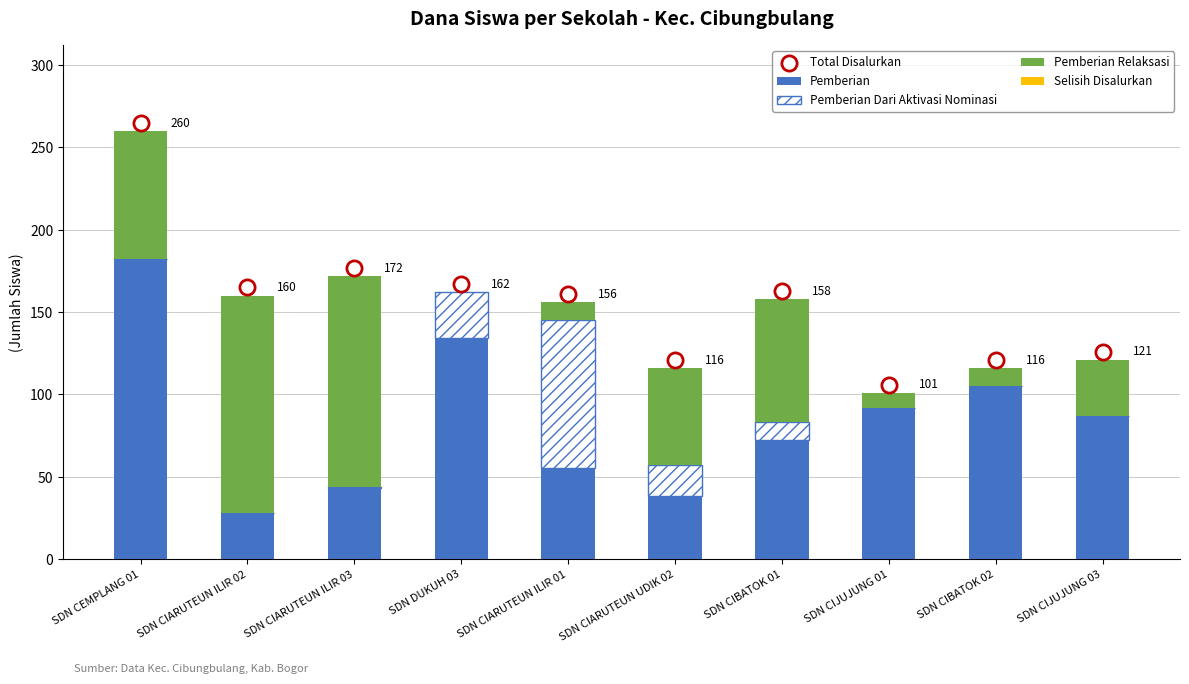

Which series contains the lowest Y value?

Pemberian Dari Aktivasi Nominasi